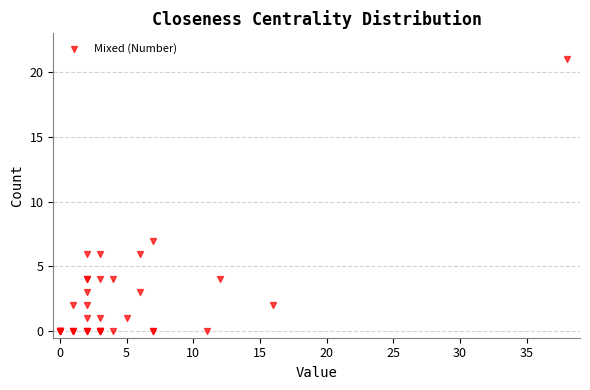

What Y value in the scatter plot is closest to 10?

7